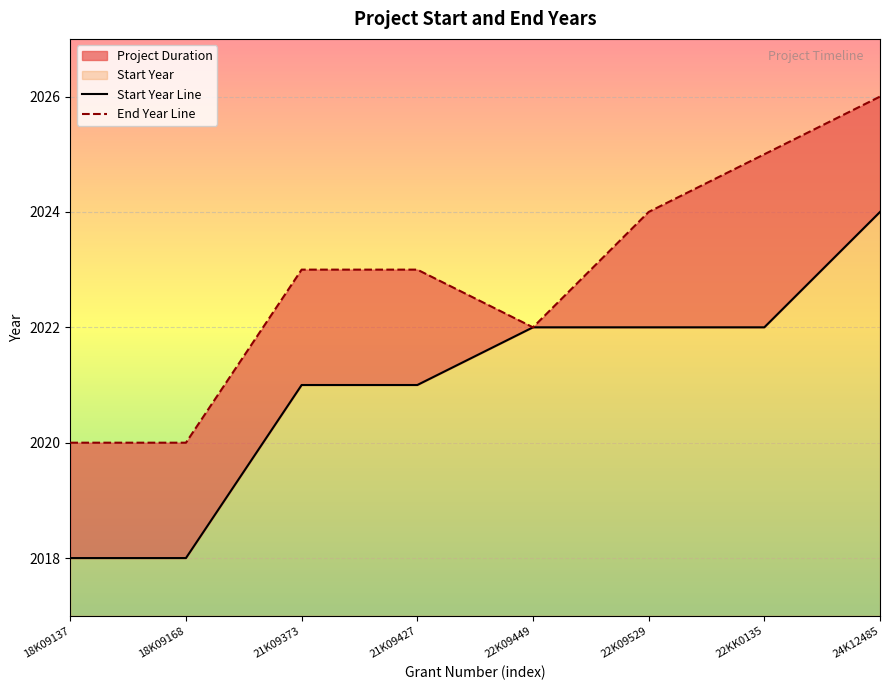

What is the total value across all series at 22K09529?

4046